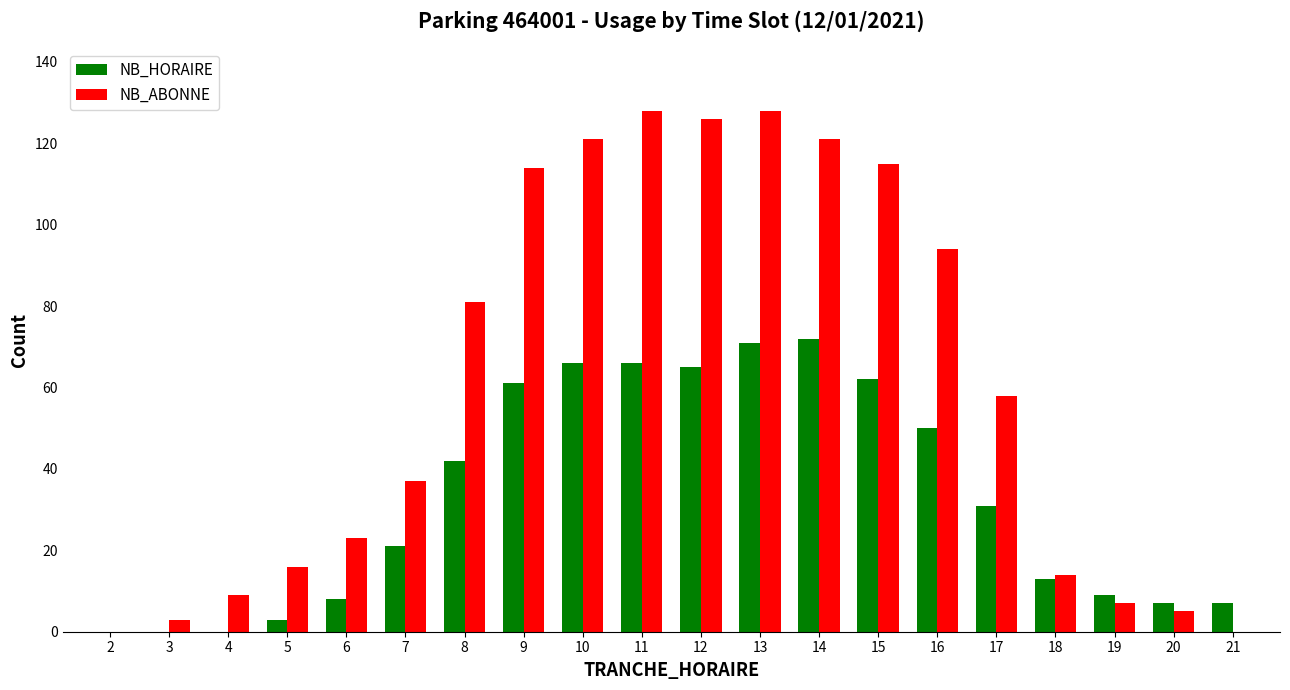

What is the sum of all NB_HORAIRE values?

654